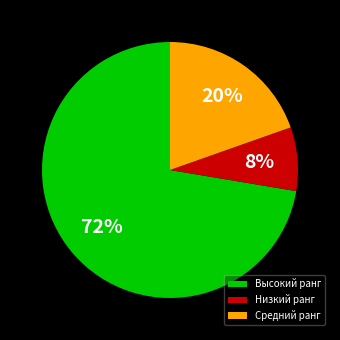

What percentage is the Высокий ранг slice, to the nearest percent?

72%